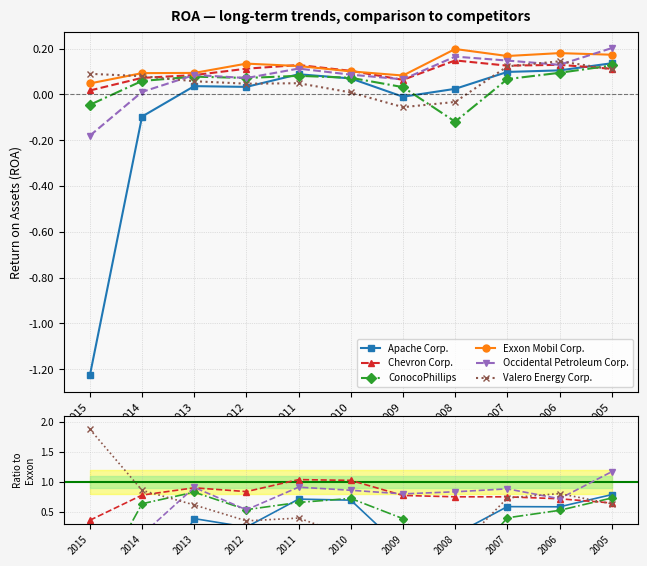

Reading left to right, what are all the values shown in this chart?

Apache Corp.: -25.6	-1.0	0.4	0.2	0.7	0.7	-0.1	0.1	0.6	0.6	0.8
Chevron Corp.: 0.4	0.8	0.9	0.8	1.0	1.0	0.8	0.7	0.7	0.7	0.6
ConocoPhillips: -0.9	0.6	0.8	0.5	0.7	0.7	0.4	-0.6	0.4	0.5	0.7
Exxon Mobil Corp.: 0.0	0.1	0.1	0.1	0.1	0.1	0.1	0.2	0.2	0.2	0.2
Occidental Petroleum Corp.: -3.8	0.1	0.9	0.5	0.9	0.9	0.8	0.8	0.9	0.7	1.2
Valero Energy Corp.: 1.9	0.9	0.6	0.3	0.4	0.1	-0.7	-0.2	0.7	0.8	0.6